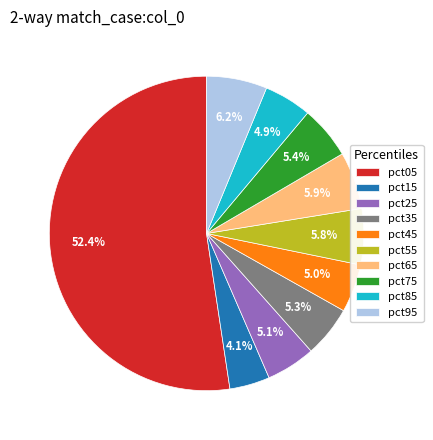

To the nearest percent, what portion does pct75 represent?

5%